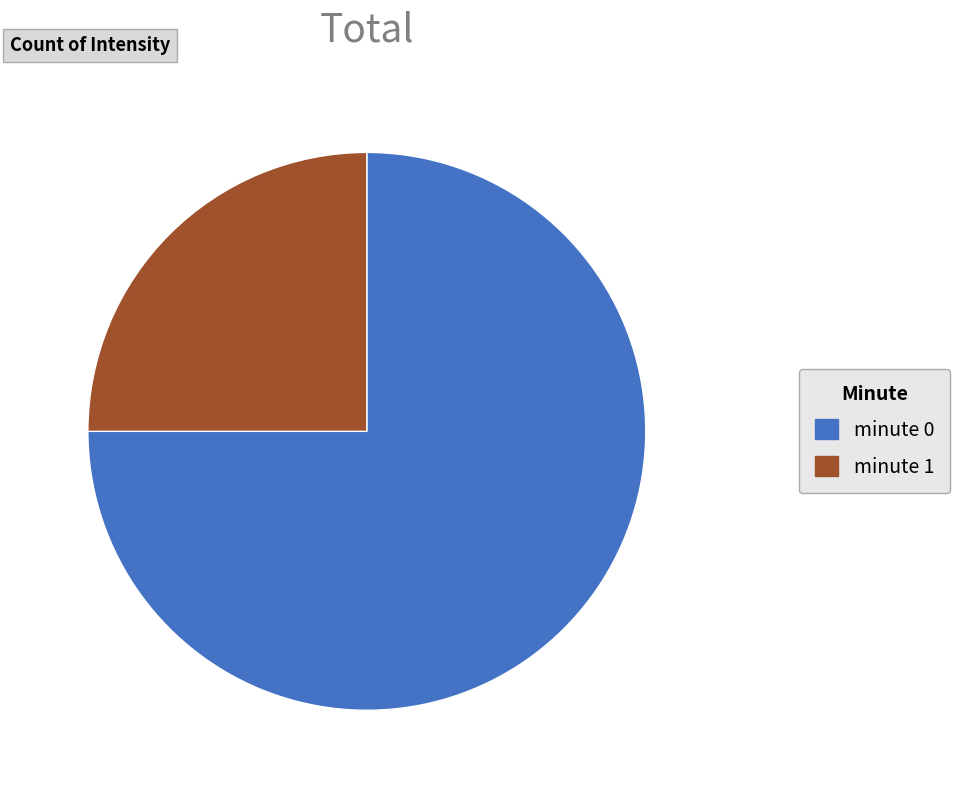

Do minute 0 and minute 1 together represent more than half of the pie?

Yes